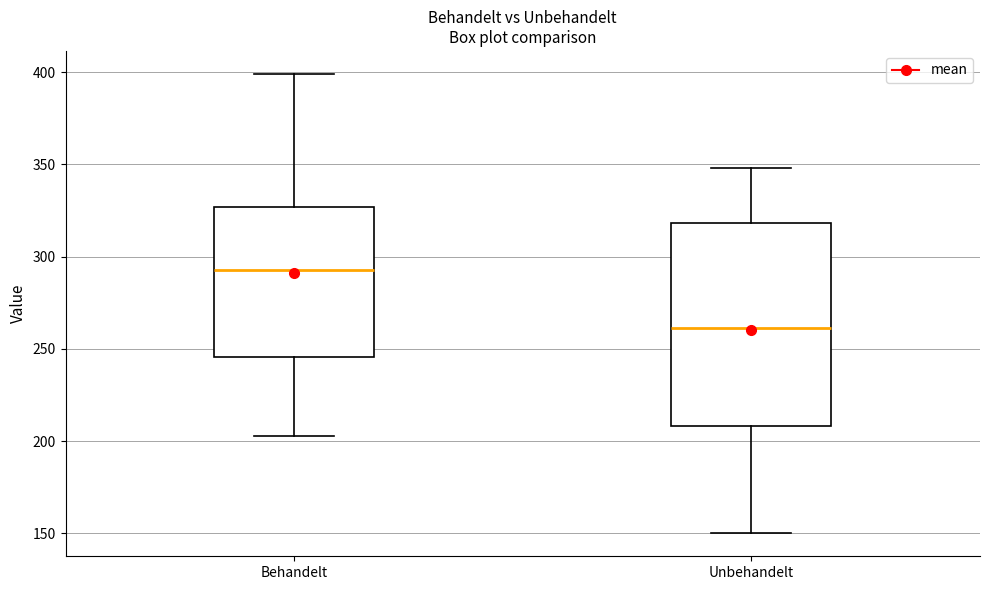

Reading left to right, read every box against the y-axis: the position of its median line, the range the box covers, and the ends of its whiskers. The values are not printed on the chart, so give them approximately, as read against the axis.

Behandelt: median 295, box 245 to 325, whiskers 205 to 400
Unbehandelt: median 260, box 210 to 320, whiskers 150 to 350